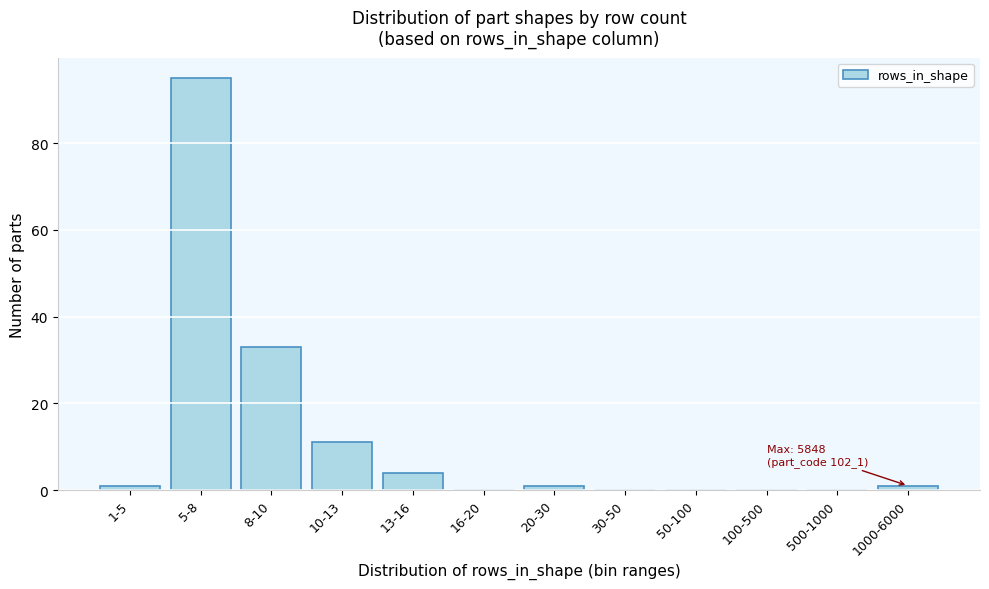

Reading right to left, transcribe all the data shown in this chart.

1000-6000=1	500-1000=0	100-500=0	50-100=0	30-50=0	20-30=1	16-20=0	13-16=4	10-13=11	8-10=33	5-8=95	1-5=1